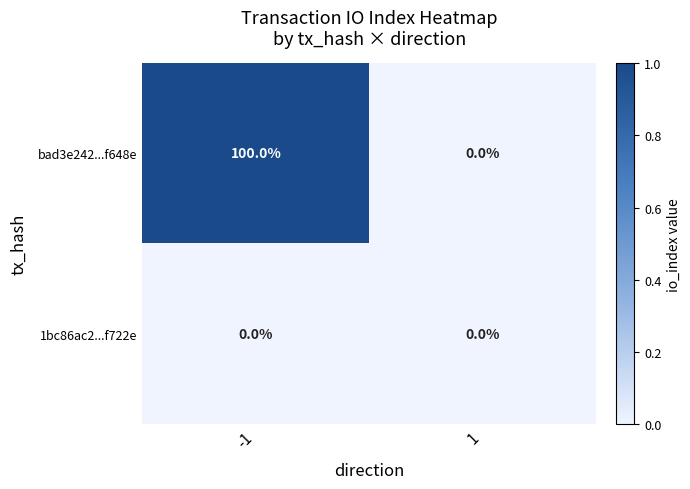

At -1, list the series in order from smallest to largest.

1bc86ac2...f722e, bad3e242...f648e